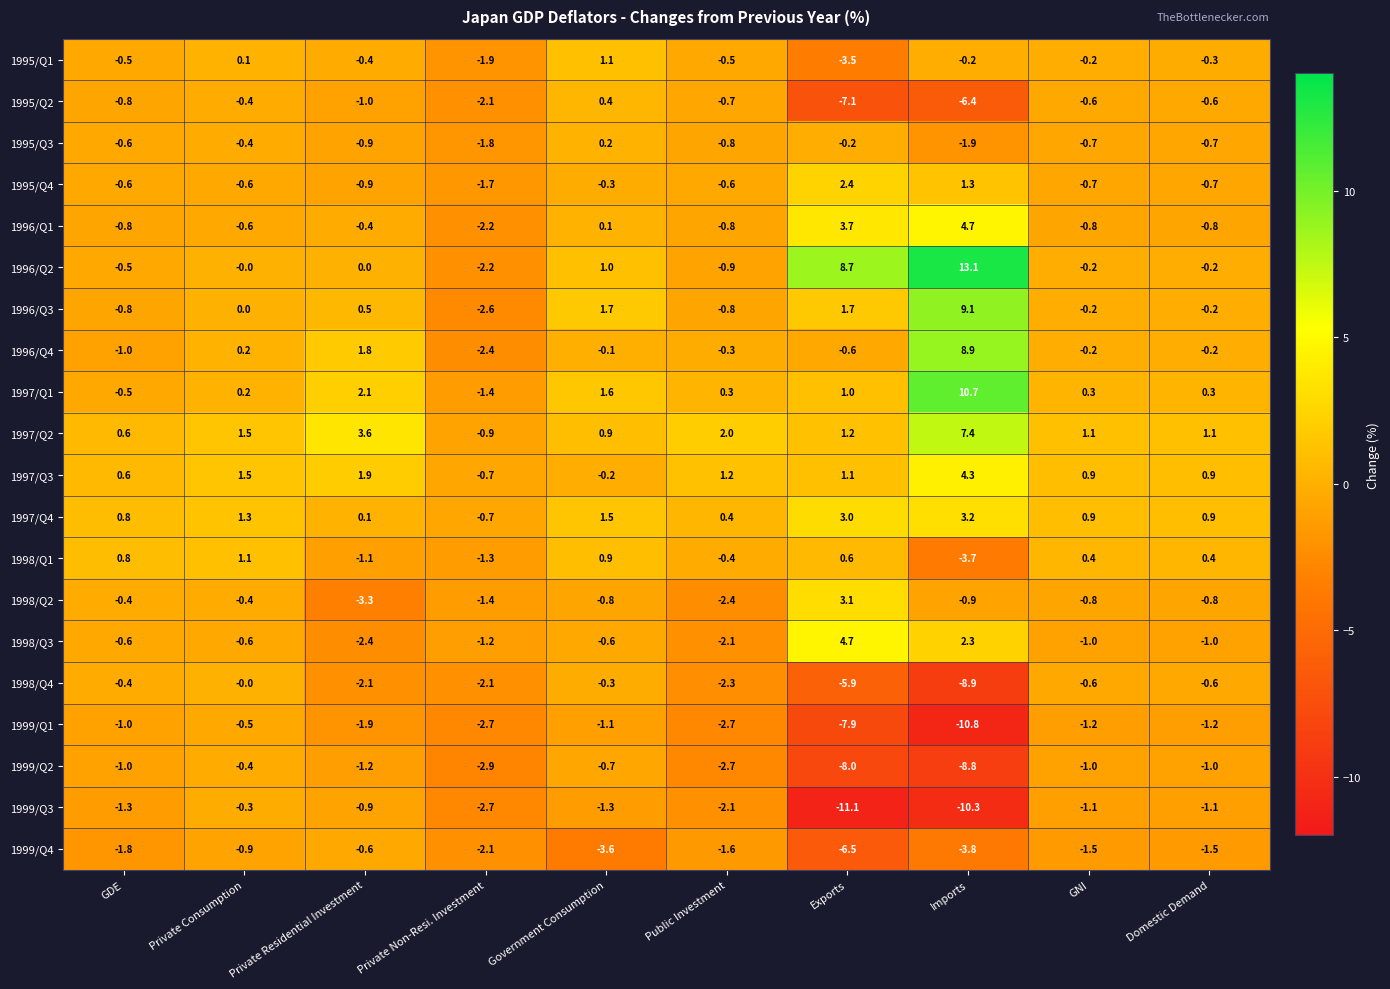

Which series has the widest spread of values?

1996/Q2